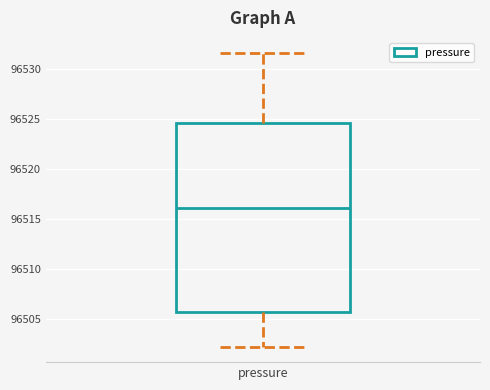

Where does the median line of the box for pressure sit on the y-axis? The values are not printed on the chart, so give them approximately, as read against the axis.

96516.0